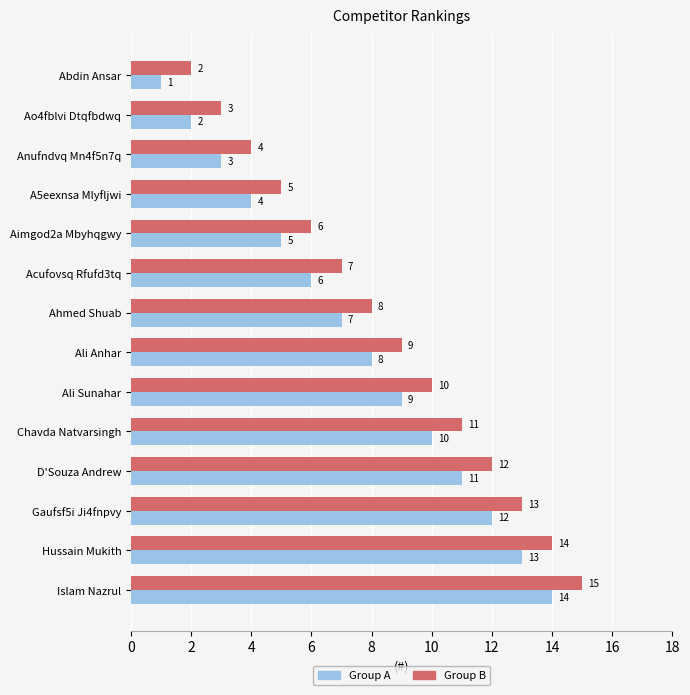

Is the value of Group A at Hussain Mukith greater than the value of Group B at Islam Nazrul?

No